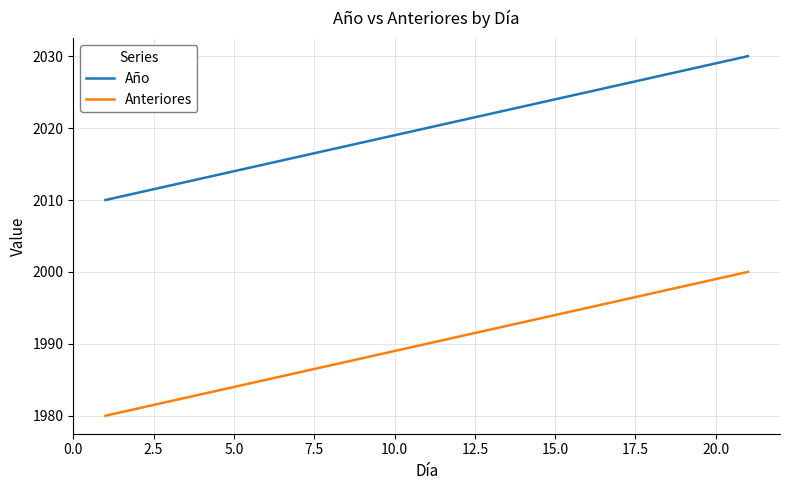

Which series has the largest total across all categories?

Año